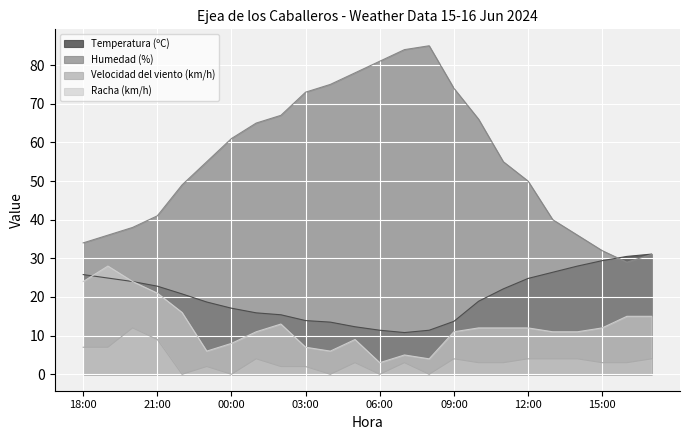

What is the spread (max minus min) of values at 18:00?

27.0